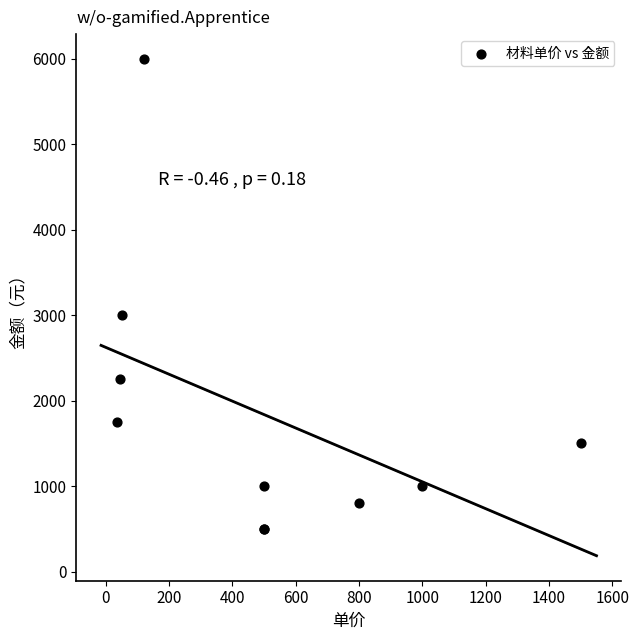

What Y value in the scatter plot is closest to 3250?

3000